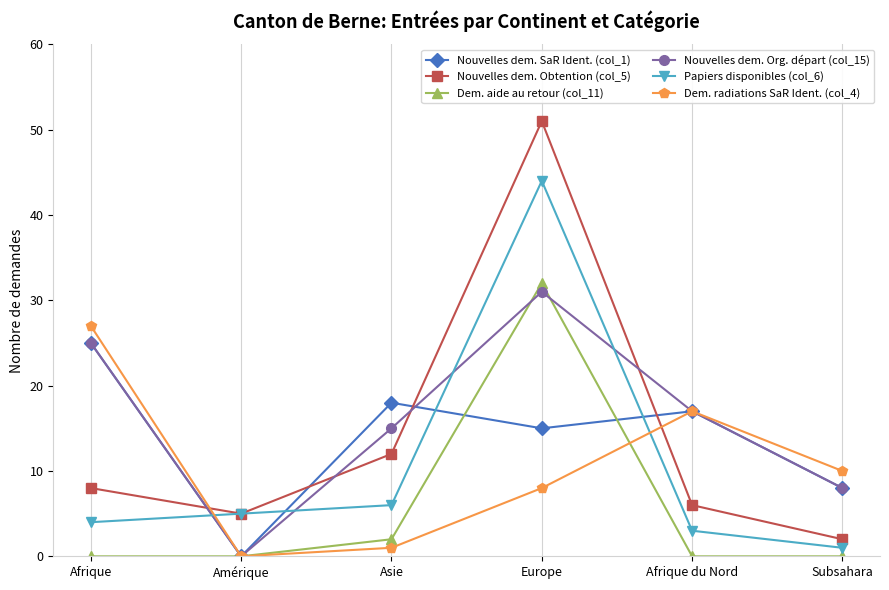

How many series are shown in this chart?

6